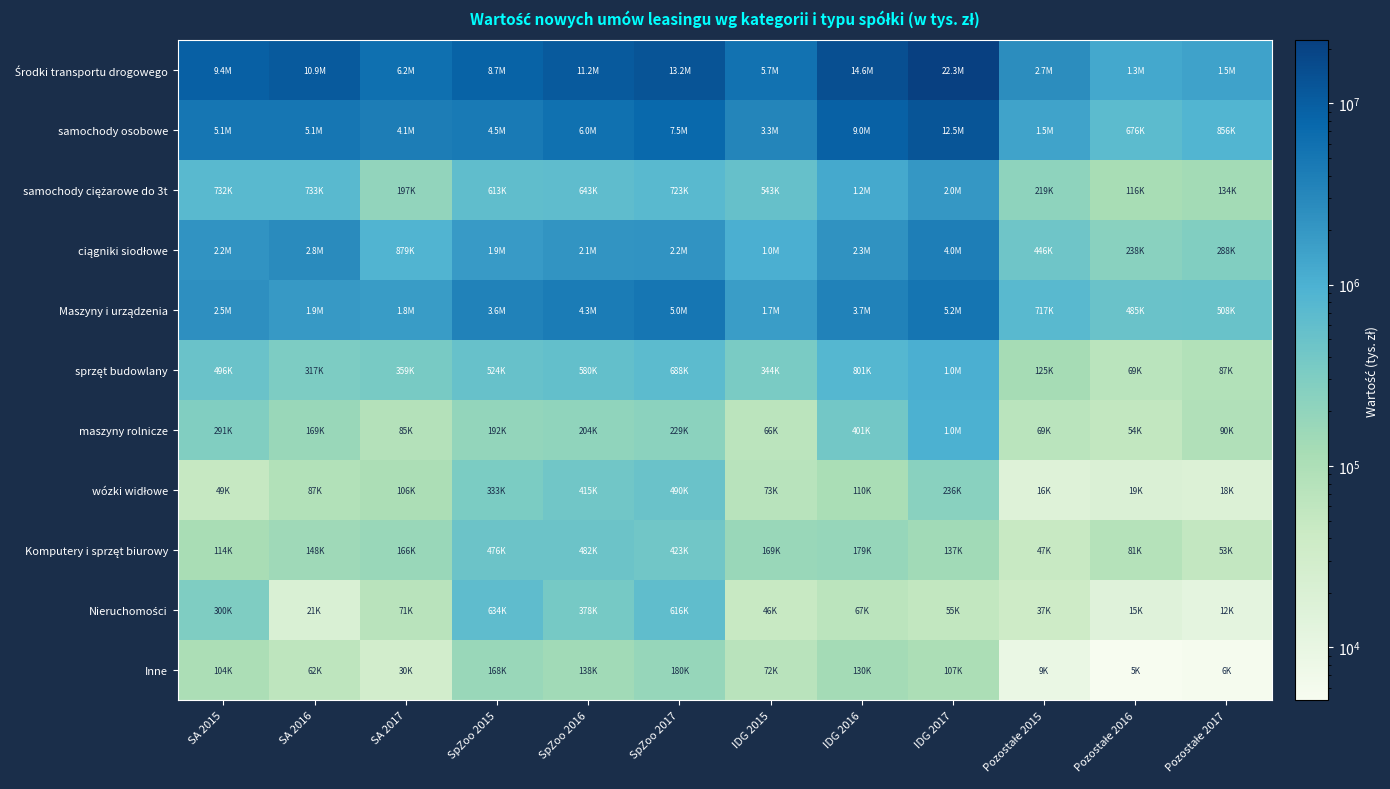

Which series has the largest total across all categories?

Środki transportu drogowego